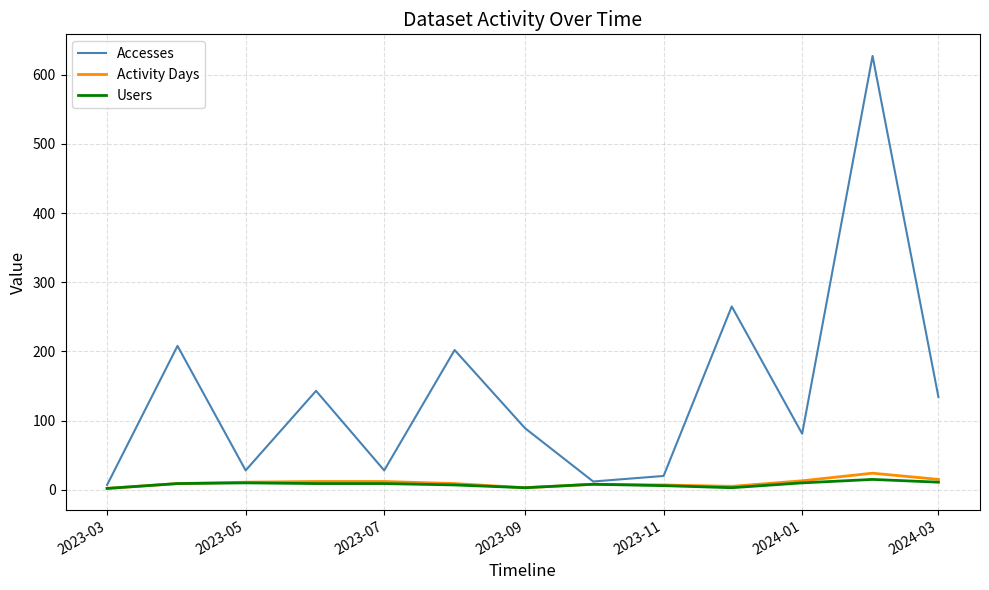

Which series has the largest range (max minus min)?

Accesses